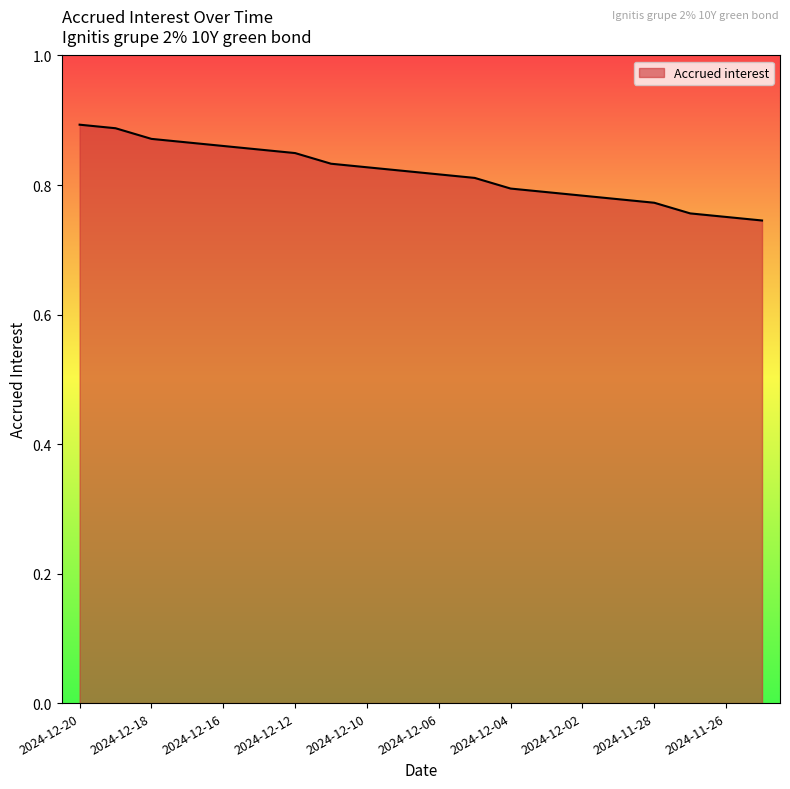

List the labels in order of value, smallest first.

2024-11-25, 2024-11-26, 2024-11-27, 2024-11-28, 2024-11-29, 2024-12-02, 2024-12-03, 2024-12-04, 2024-12-05, 2024-12-06, 2024-12-09, 2024-12-10, 2024-12-11, 2024-12-12, 2024-12-13, 2024-12-16, 2024-12-17, 2024-12-18, 2024-12-19, 2024-12-20